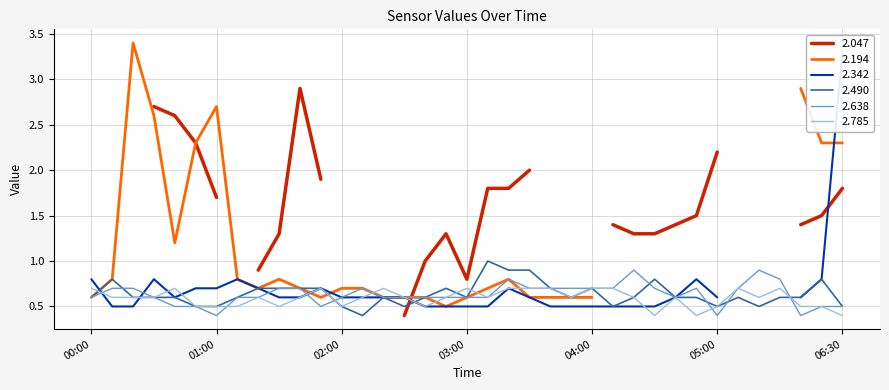

True or false: 2.490 has a value of 0.2 at 04:00.

False